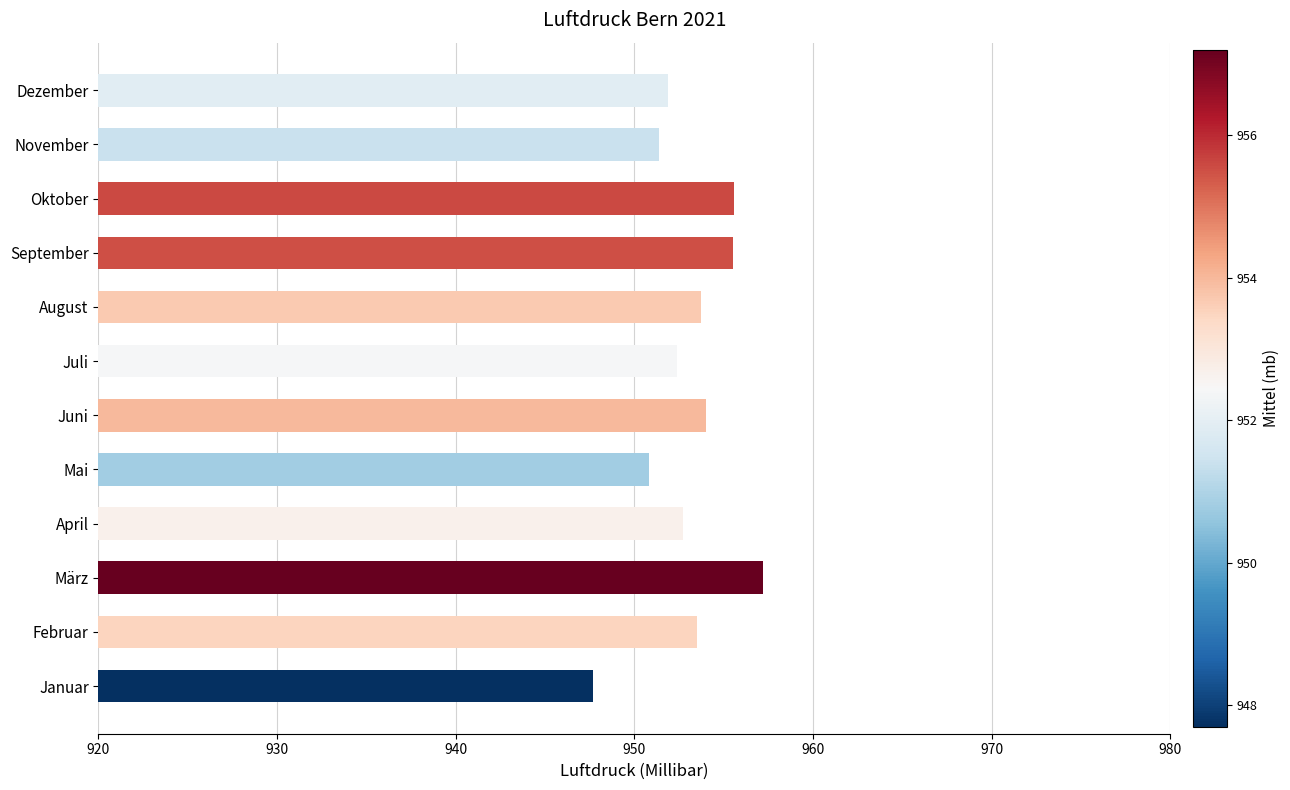

Read the value at Juli.

952.4